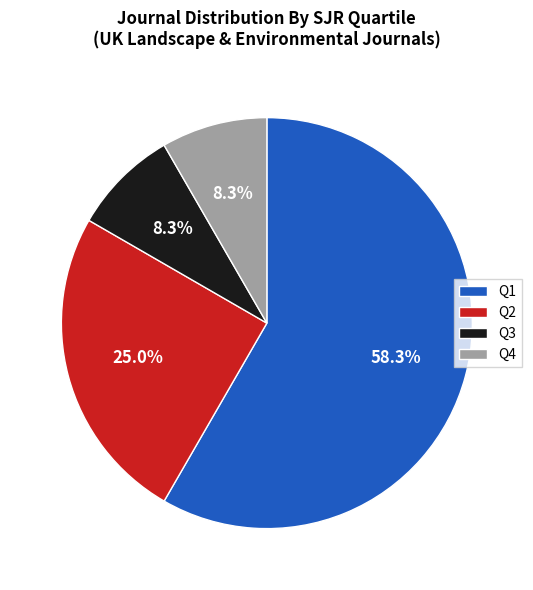

True or false: Q1 accounts for 58% of the total.

True